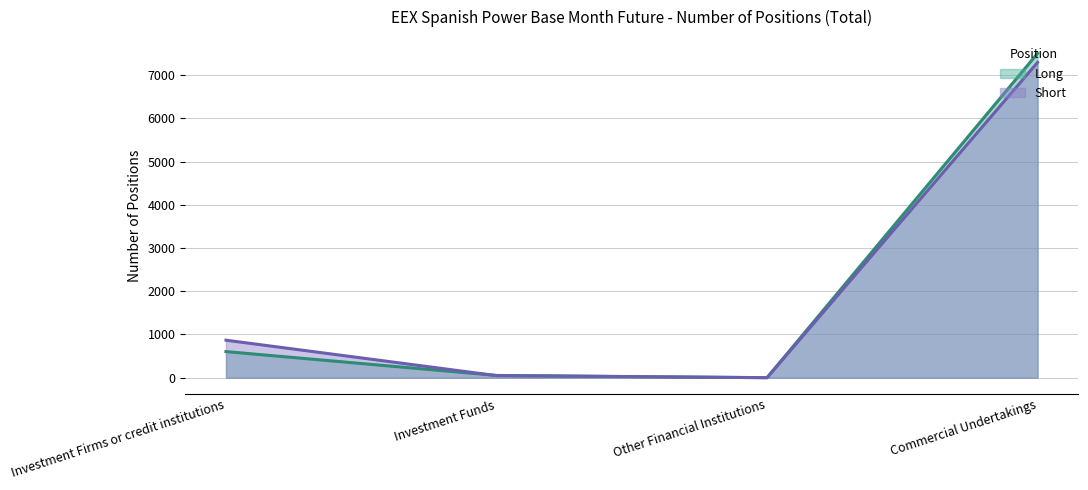

The Long series shows 2317.7 at Other Financial Institutions. True or false?

False